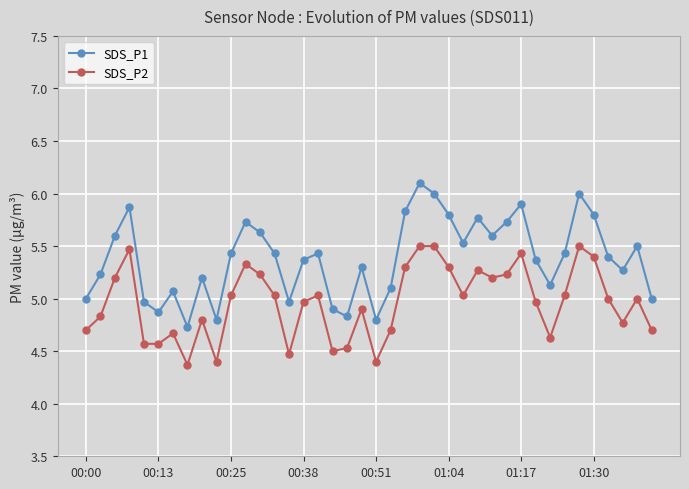

True or false: SDS_P1 and SDS_P2 intersect in this chart.

False